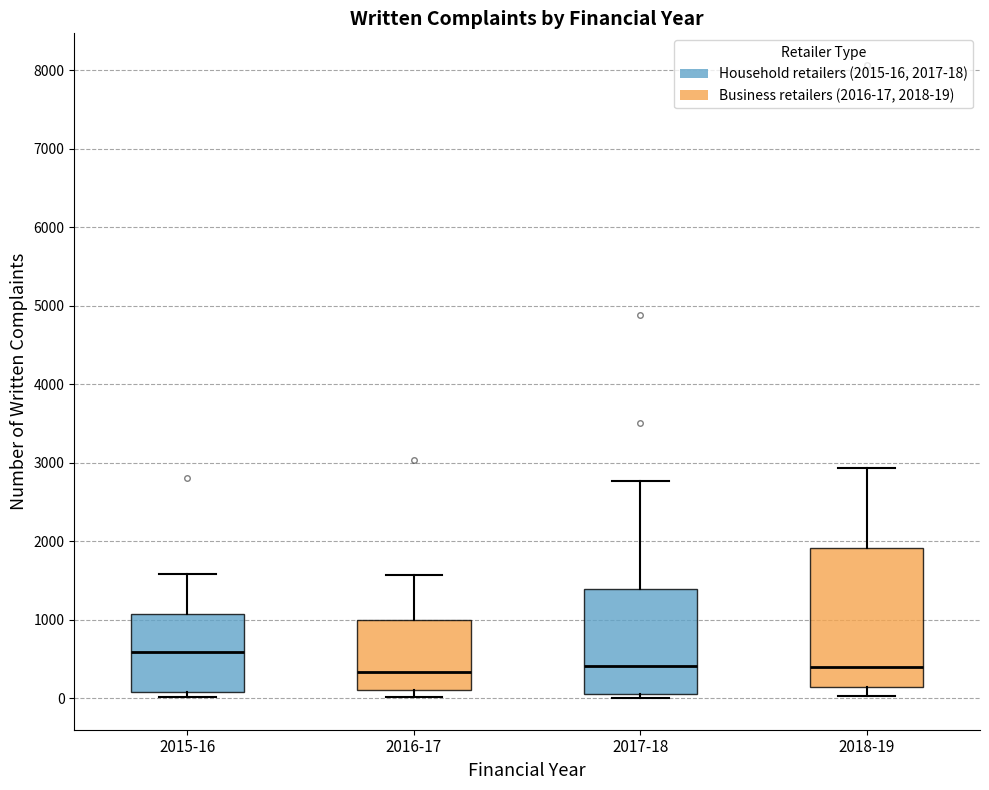

Where is the upper edge of the box for 2015-16 on the y-axis? The values are not printed on the chart, so give them approximately, as read against the axis.

1100